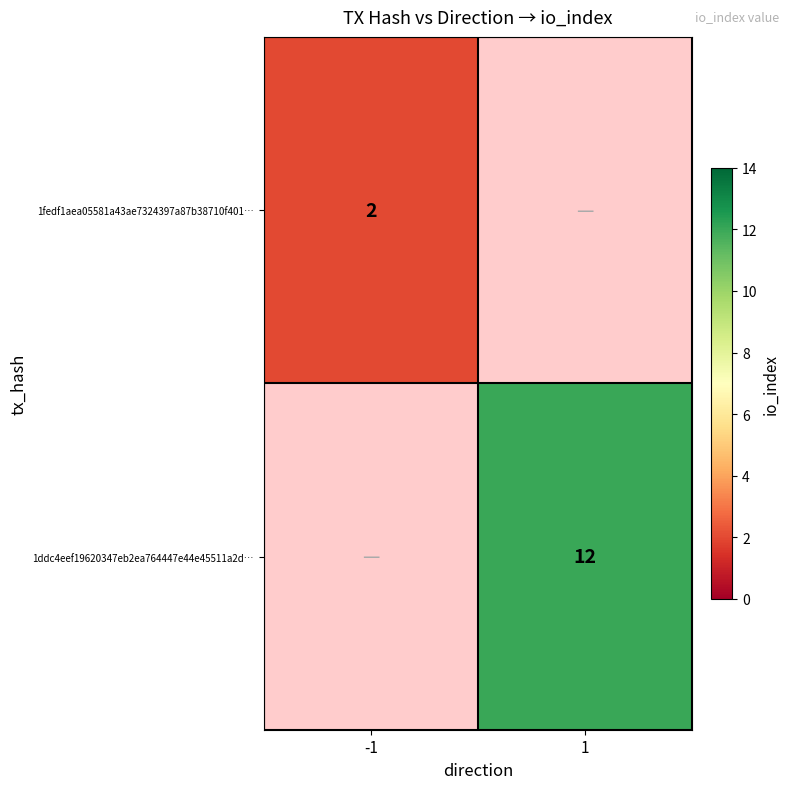

Is it true that 1fedf1aea05581a43ae7324397a87b38710f401… equals 3 at -1?

False